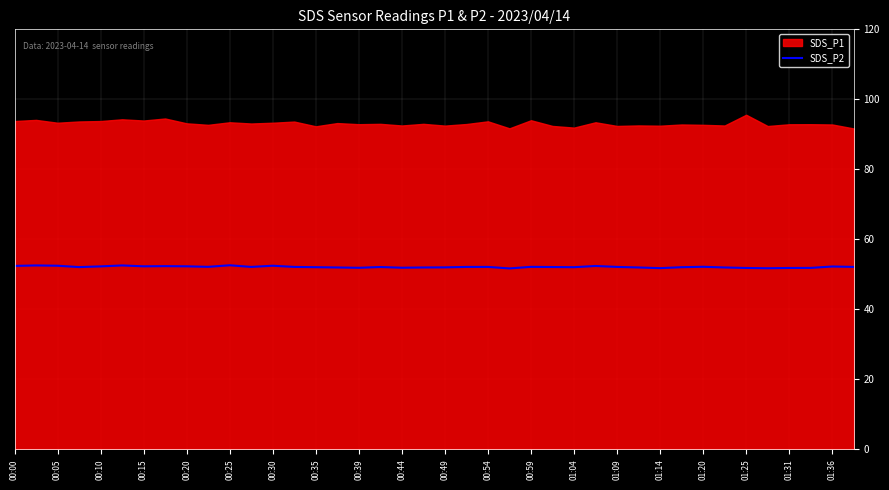

What is the highest value of the SDS_P2 series?

52.6